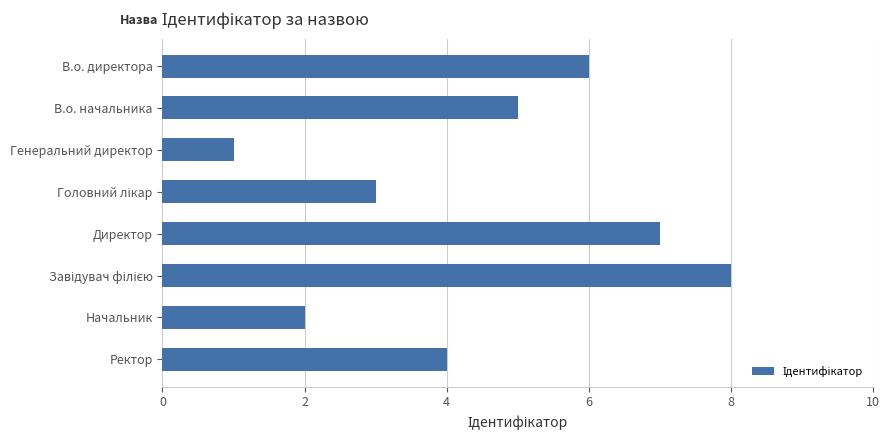

Between Ректор and Генеральний директор, which is larger?

Ректор